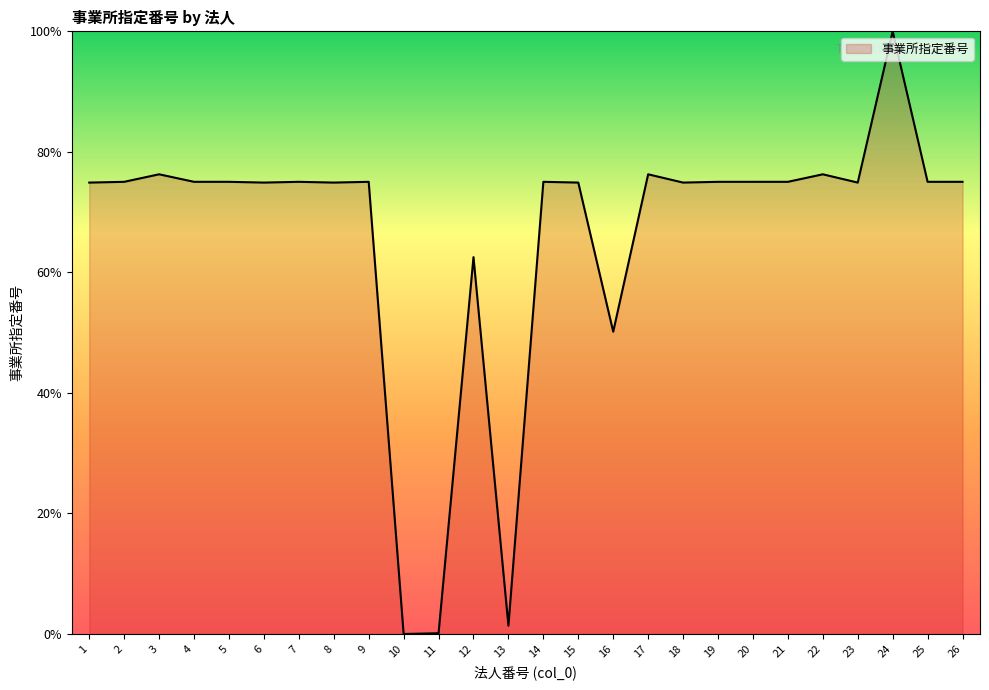

The value at 9 is 17.7. True or false?

False